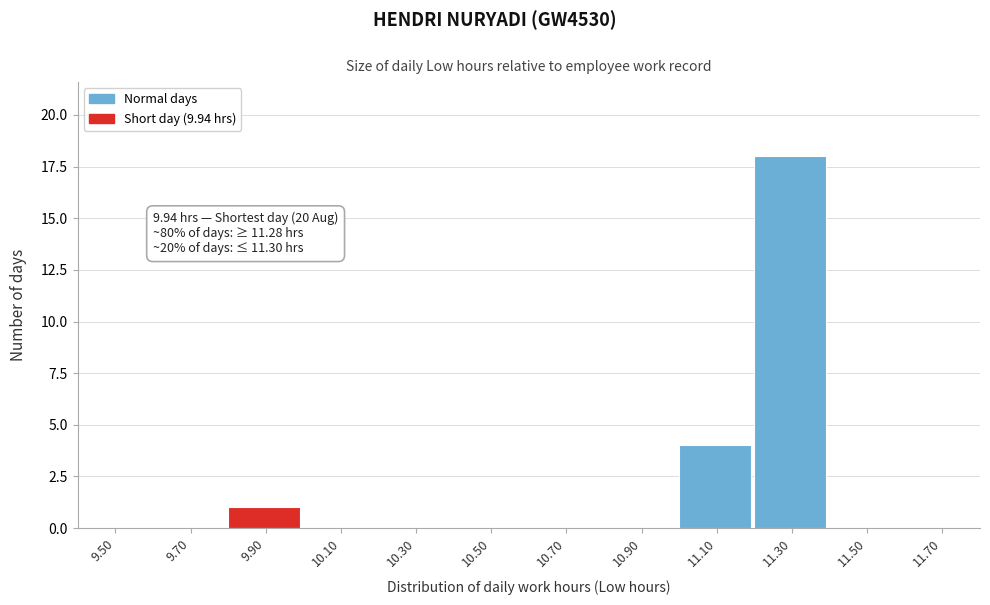

Reading left to right, transcribe all the data shown in this chart.

9.50=0	9.70=0	9.90=1	10.10=0	10.30=0	10.50=0	10.70=0	10.90=0	11.10=4	11.30=18	11.50=0	11.70=0